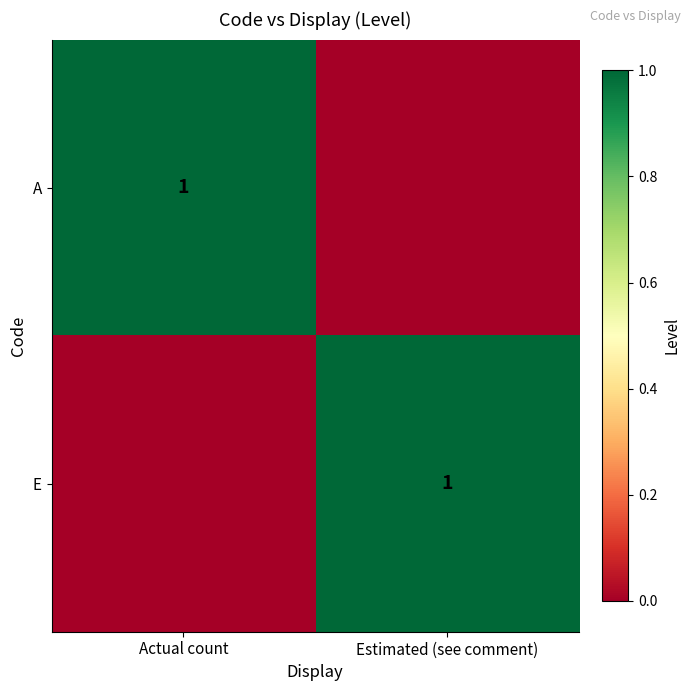

Is it true that A equals 0 at Actual count?

False